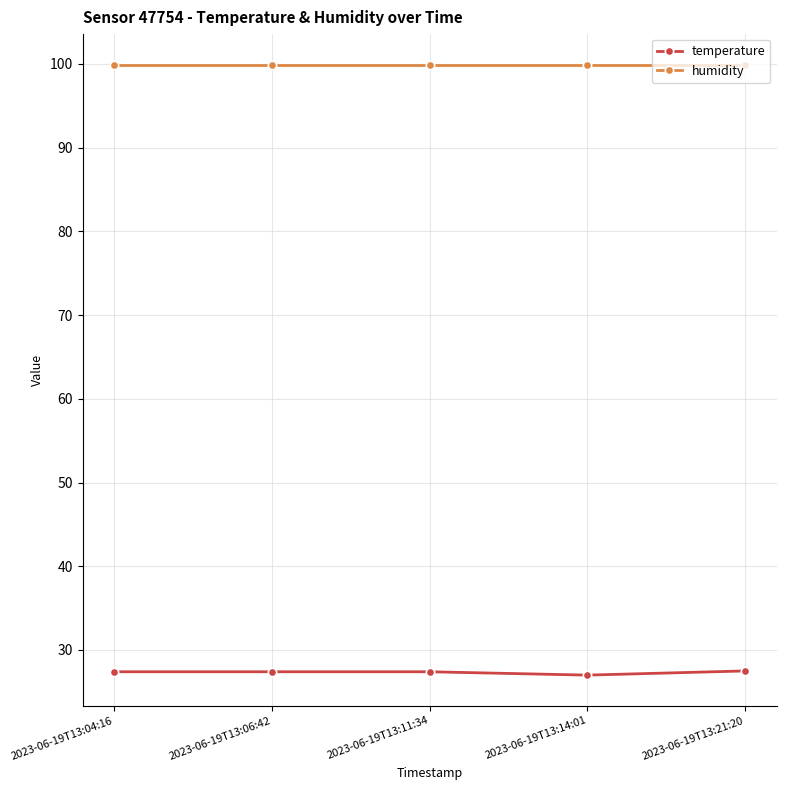

The value of humidity at 2023-06-19T13:04:16 is 99.9. True or false?

True